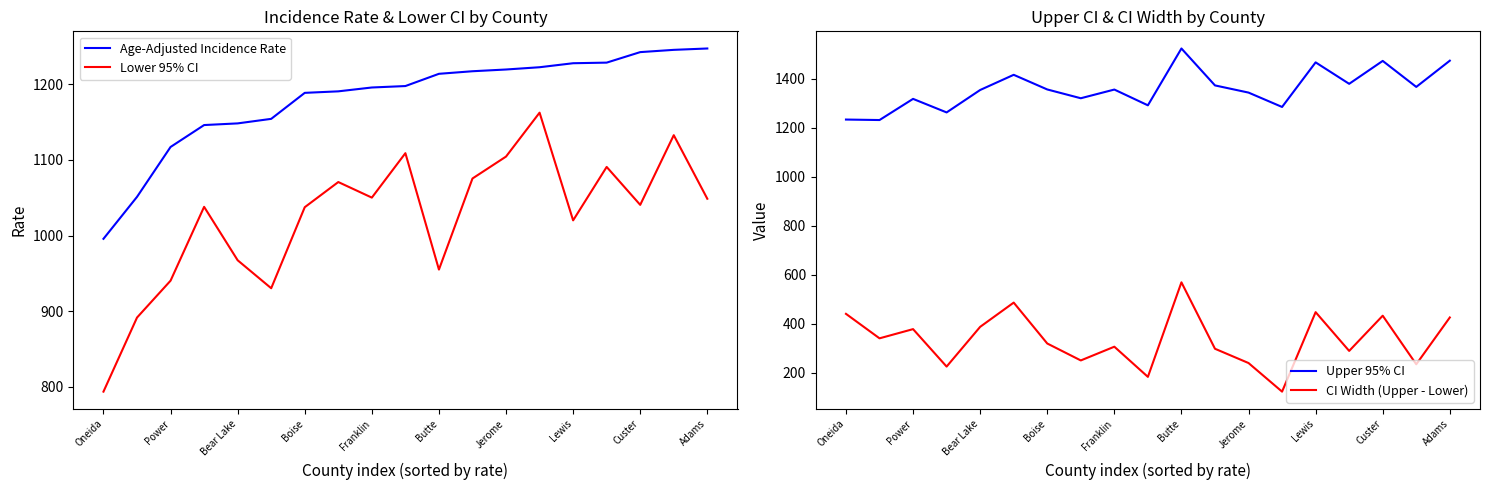

The Age-Adjusted Incidence Rate series shows 1219.7 at Jerome. True or false?

True